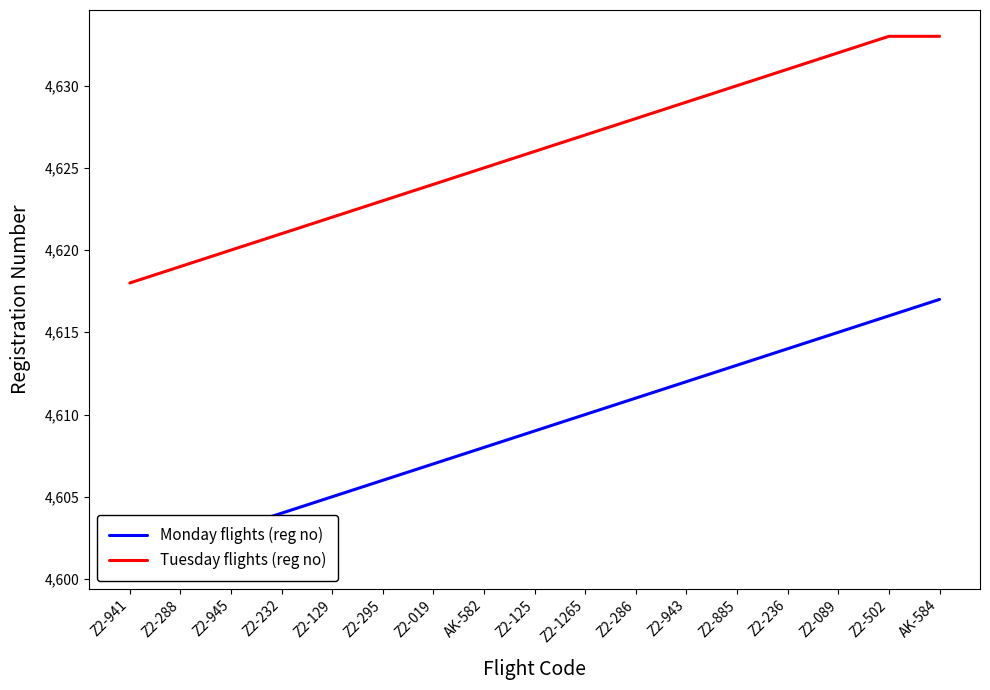

What position from the left is Z2-943?

12